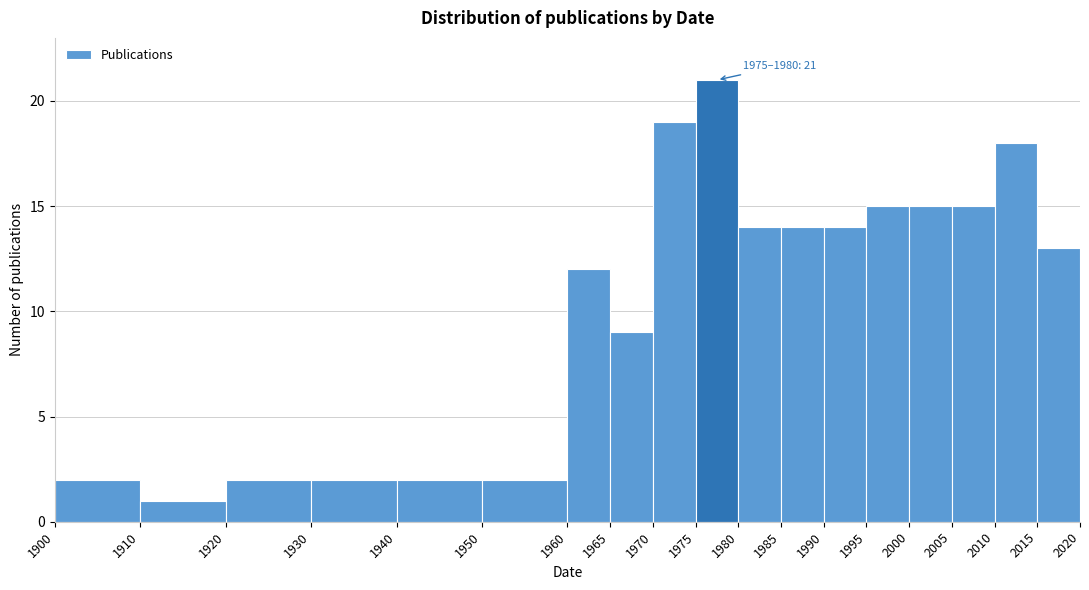

Which range on the x-axis has the tallest bar?

1975 to 1980